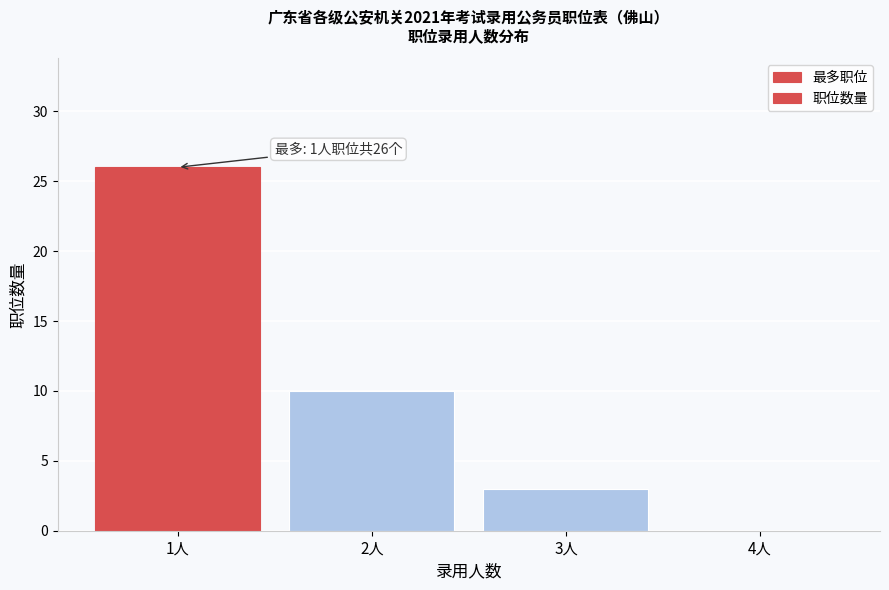

Reading left to right, what are all the values shown in this chart?

1人=26	2人=10	3人=3	4人=0